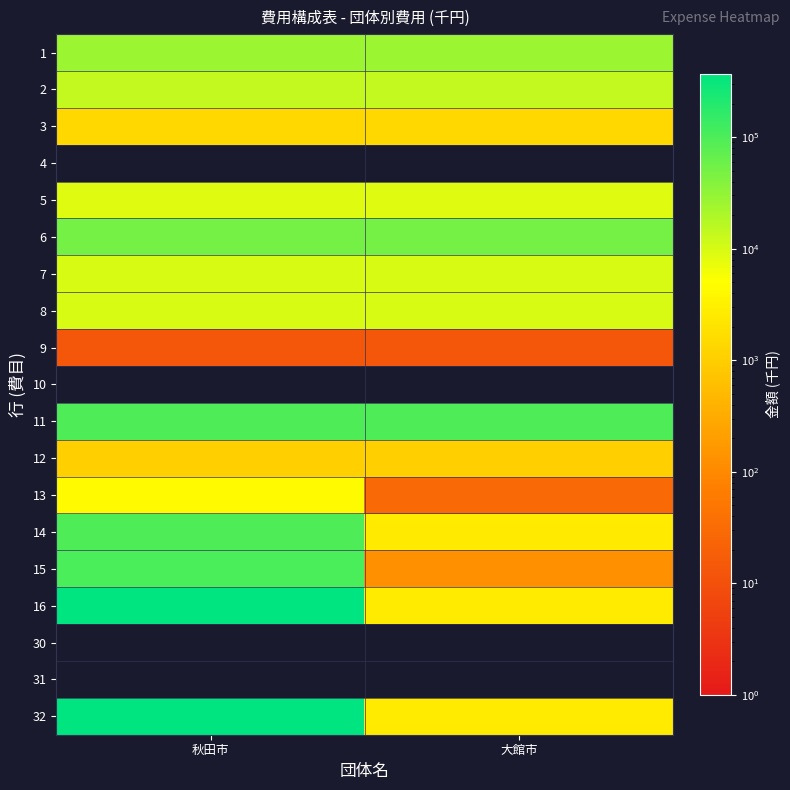

What is the spread (max minus min) of values at 秋田市?

368610